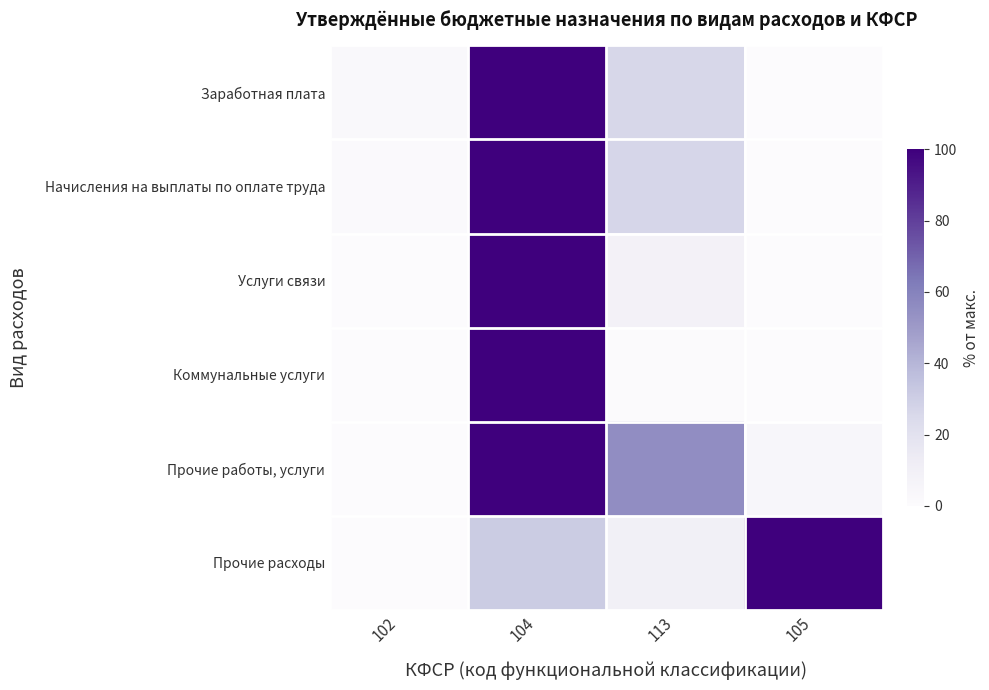

At which category is the sum across all series the highest?

104